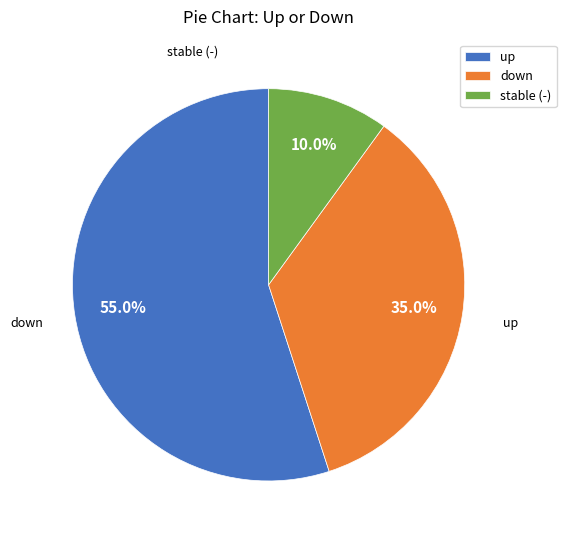

Is up the majority of the pie?

Yes